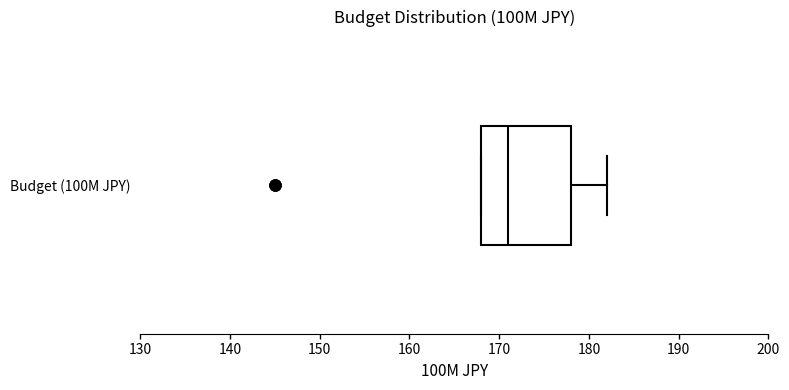

Read this box plot against the x-axis: the position of the median line, the range covered by the box, and the ends of both whiskers. The values are not printed on the chart, so give them approximately, as read against the axis.

median 171, box 168 to 178, whiskers 168 to 182